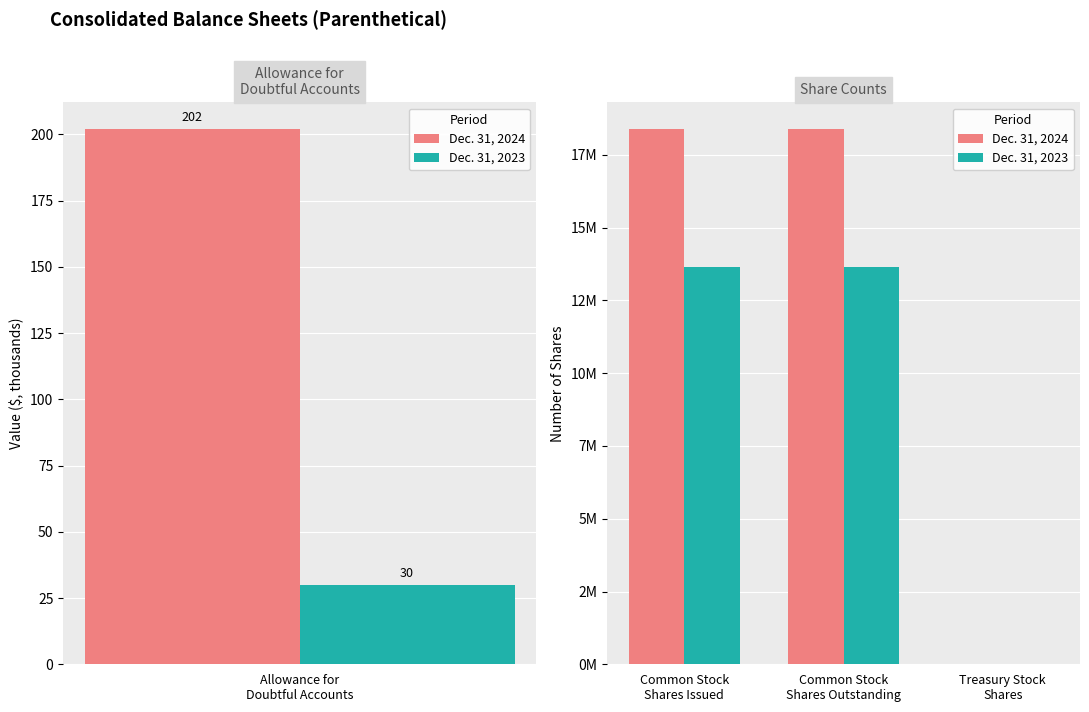

What is the sum of all Dec. 31, 2024 values?

36769758